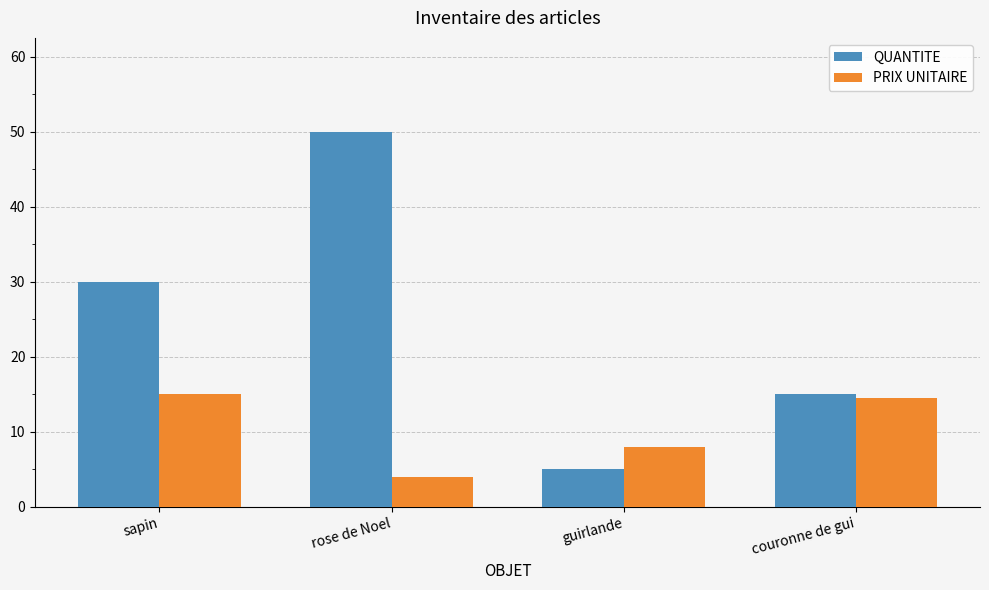

What is the spread (max minus min) of values at guirlande?

3.0